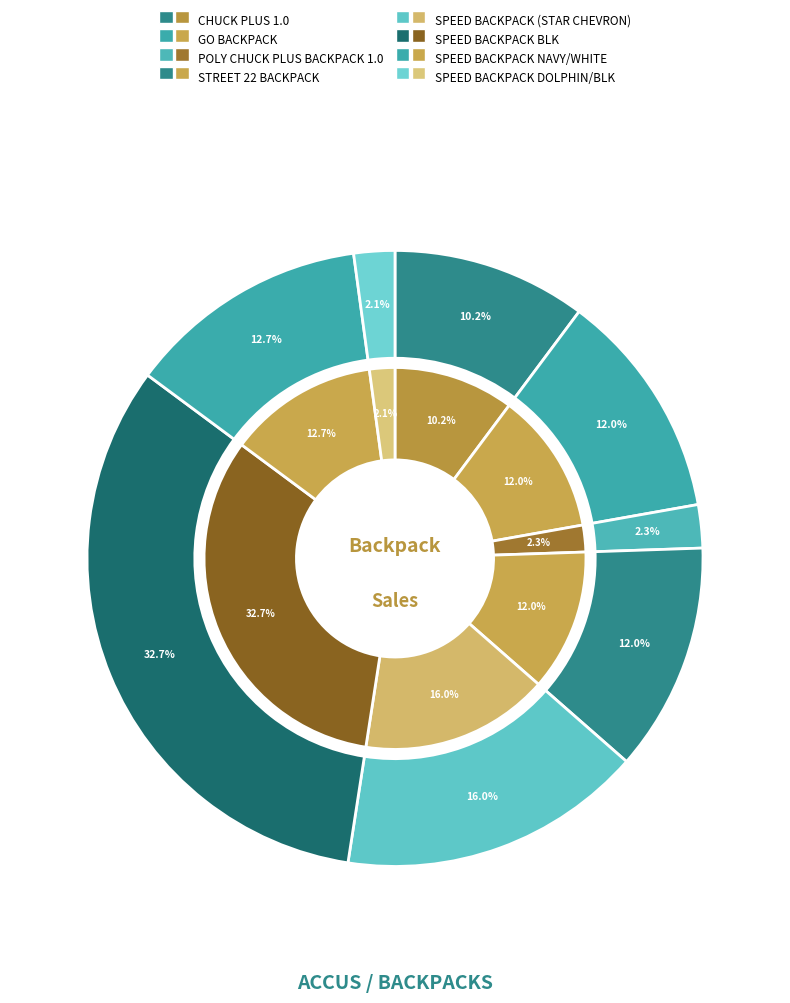

Which category has the biggest portion of the pie?

SPEED BACKPACK BLK